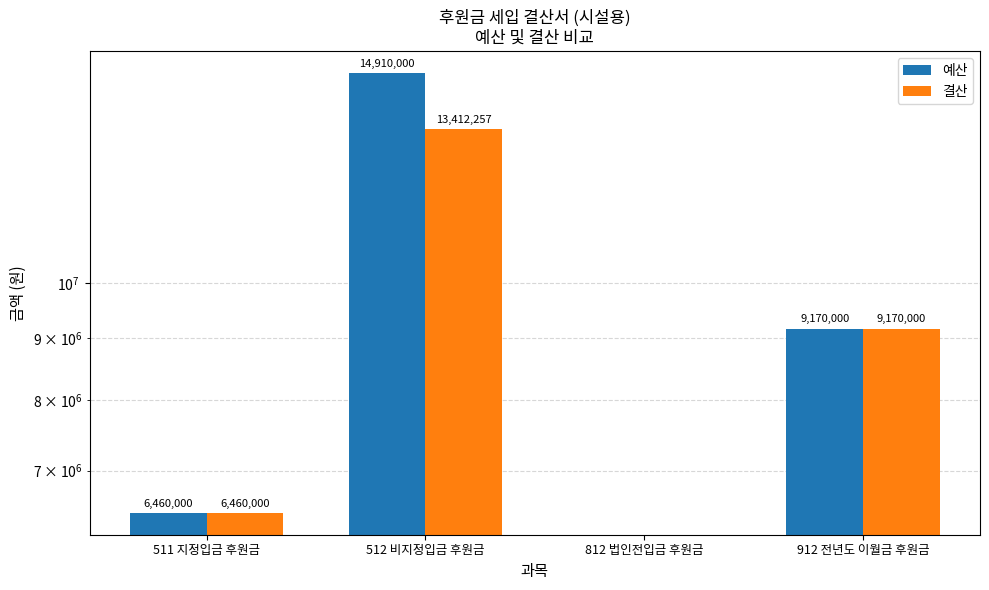

Read the 예산 value at 511 지정입금 후원금.

6460000